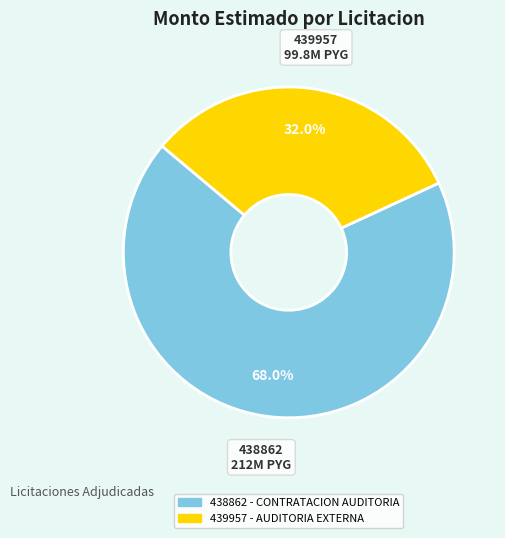

Is there any slice that represents more than half of the pie?

Yes